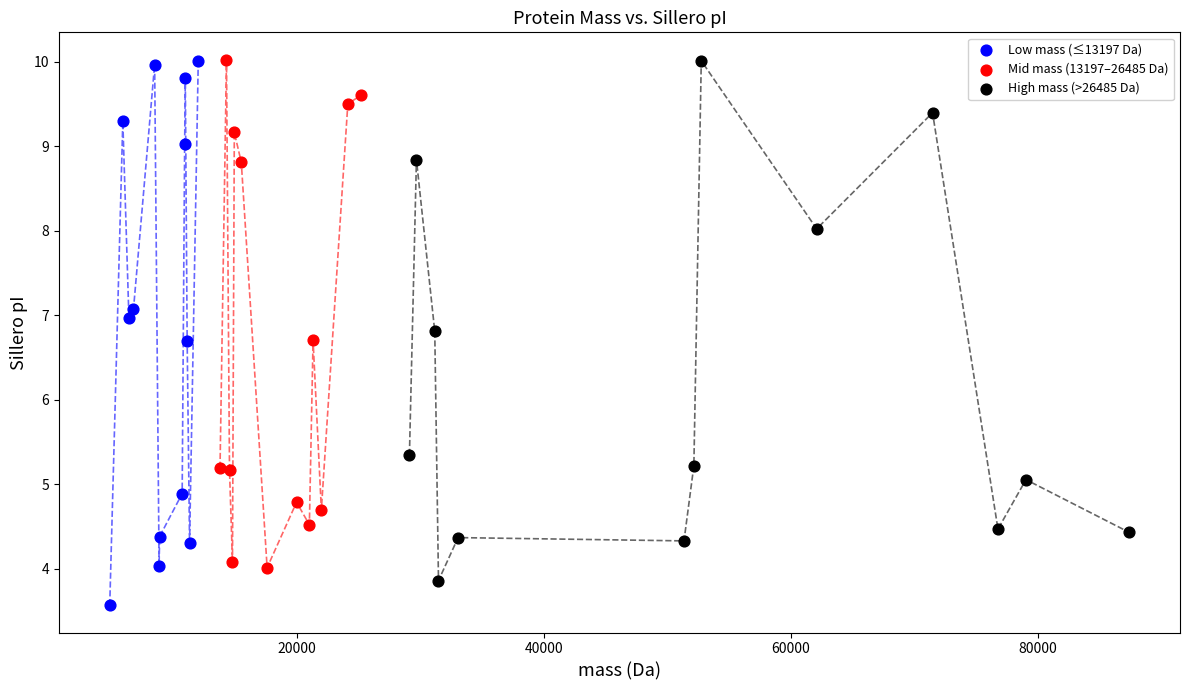

What are all the series names shown in the legend?

Low mass (≤13197 Da), Mid mass (13197–26485 Da), High mass (>26485 Da)